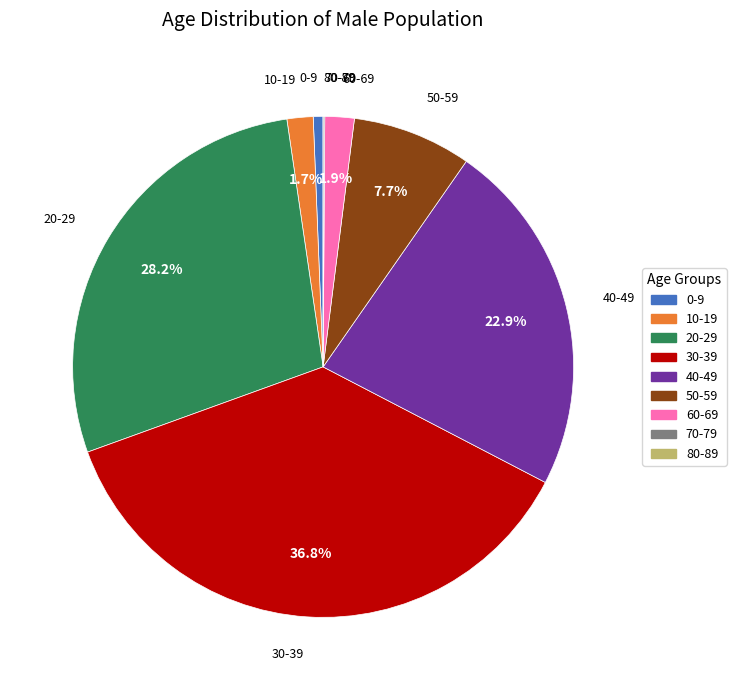

Which has a higher value, 50-59 or 0-9?

50-59